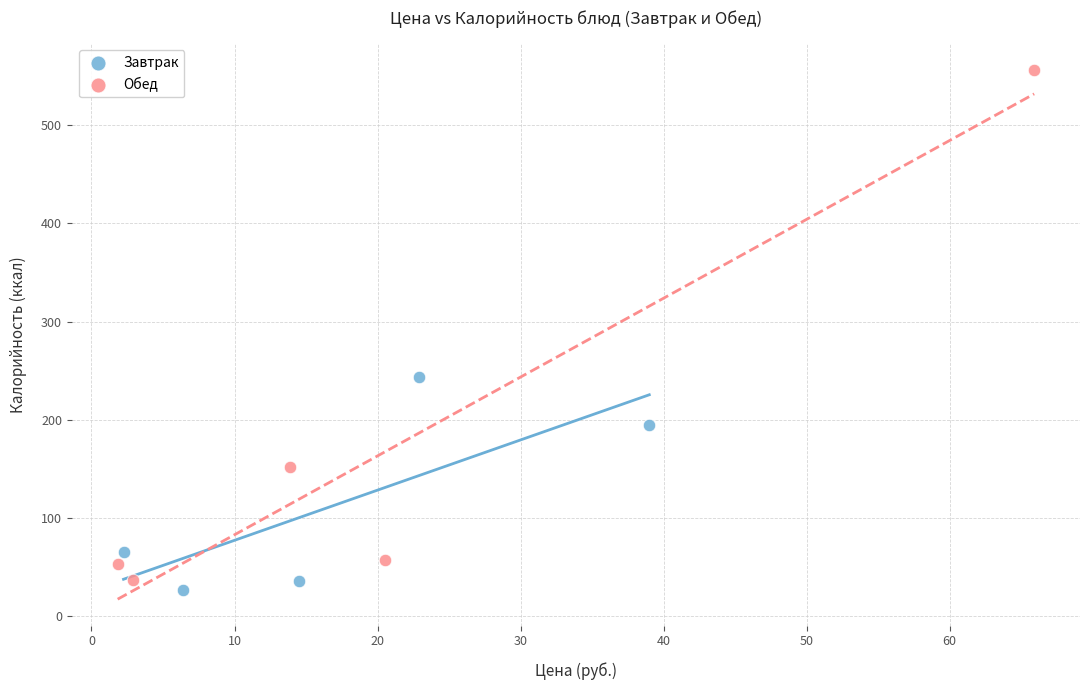

Which series reaches the maximum Y coordinate?

Обед